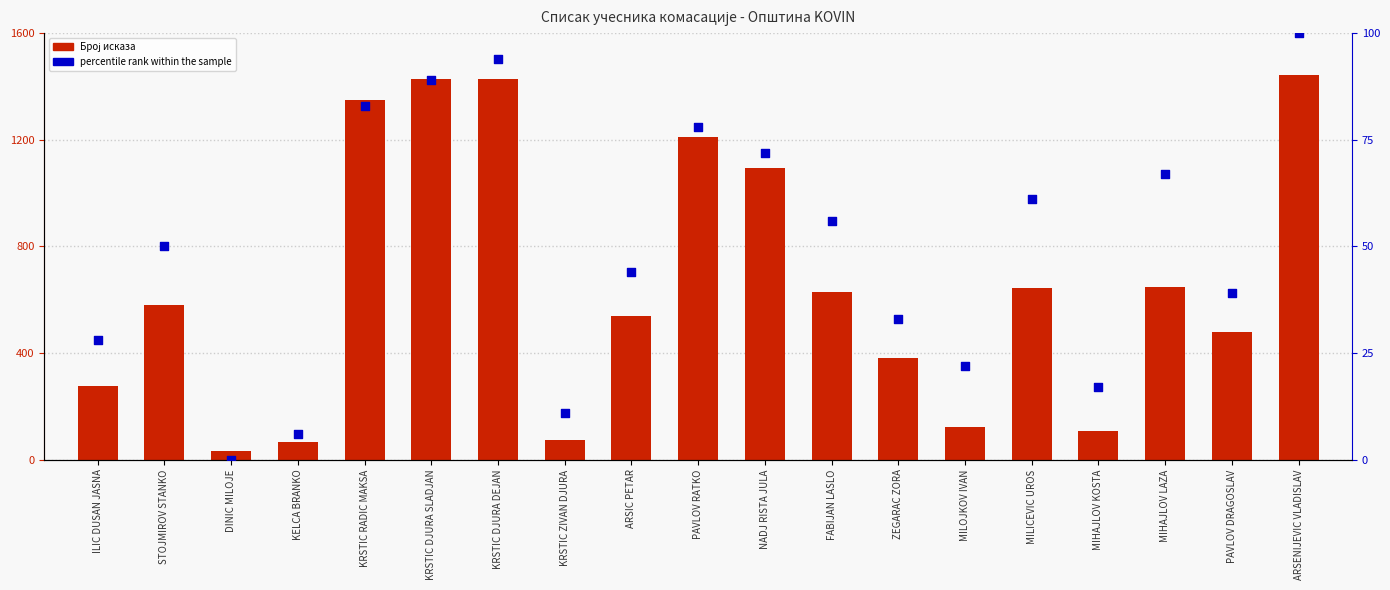

Which series reaches the maximum Y coordinate?

Број исказа